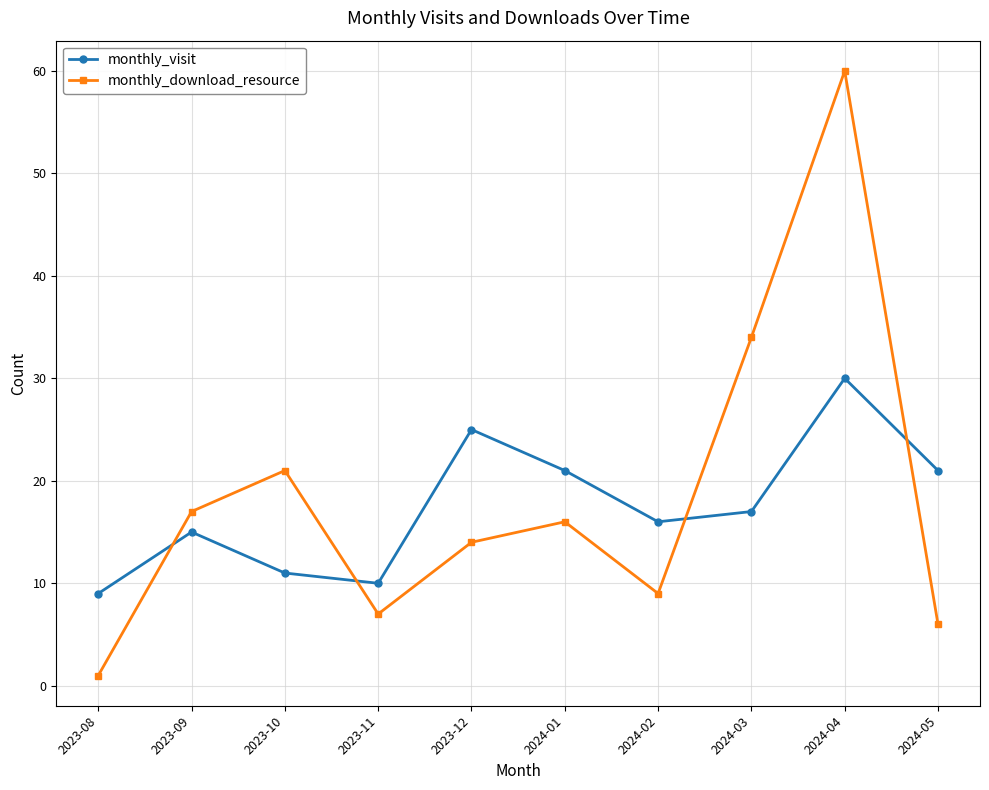

List the series in order of their peak value, lowest first.

monthly_visit, monthly_download_resource